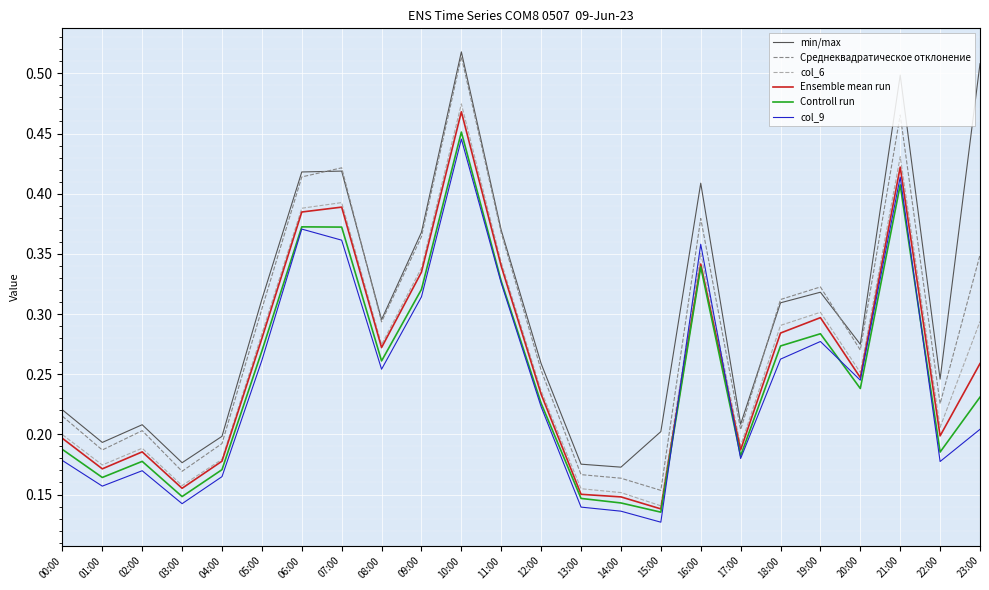

At which label is col_9 closest to 0?

15:00